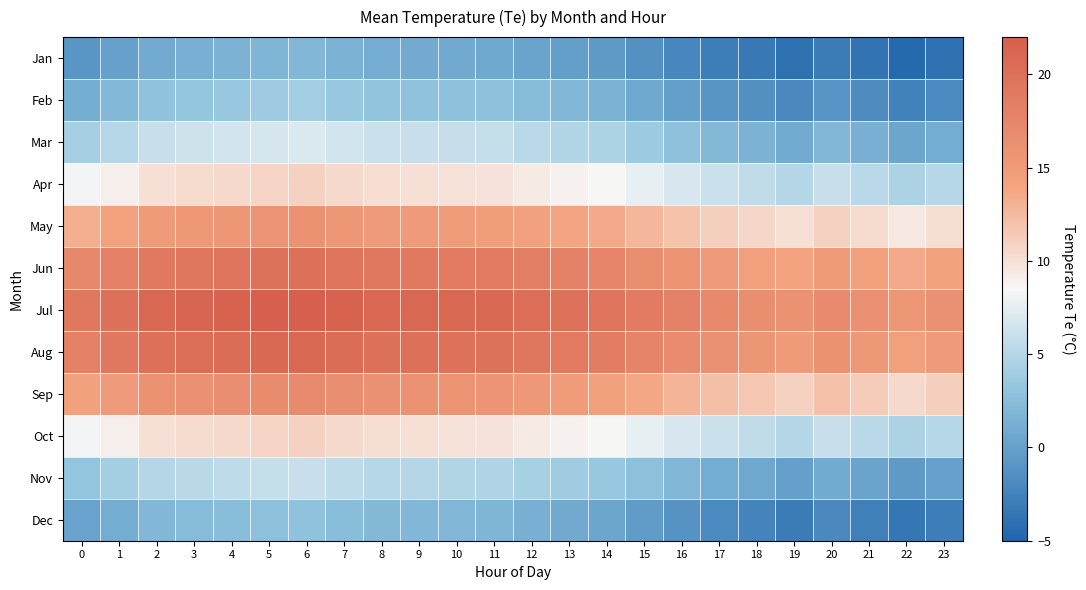

Reading left to right, what are all the values shown in this chart?

Jan: 0=-0.8	1=0.1	2=1.0	3=1.3	4=1.5	5=1.8	6=2.0	7=1.5	8=1.1	9=1.0	10=0.9	11=0.8	12=0.3	13=-0.1	14=-0.5	15=-1.3	16=-2.1	17=-2.9	18=-3.4	19=-4.0	20=-3.0	21=-3.7	22=-4.5	23=-3.9
Feb: 0=1.2	1=2.1	2=3.0	3=3.3	4=3.5	5=3.8	6=4.0	7=3.5	8=3.1	9=3.0	10=2.9	11=2.8	12=2.3	13=1.9	14=1.5	15=0.7	16=-0.1	17=-0.9	18=-1.4	19=-2.0	20=-1.0	21=-1.7	22=-2.5	23=-1.9
Mar: 0=4.2	1=5.1	2=6.0	3=6.3	4=6.5	5=6.8	6=7.0	7=6.5	8=6.1	9=6.0	10=5.9	11=5.8	12=5.3	13=4.9	14=4.5	15=3.7	16=2.9	17=2.1	18=1.6	19=1.0	20=2.0	21=1.3	22=0.5	23=1.1
Apr: 0=8.2	1=9.1	2=10.0	3=10.3	4=10.5	5=10.8	6=11.0	7=10.5	8=10.1	9=10.0	10=9.9	11=9.8	12=9.3	13=8.9	14=8.5	15=7.7	16=6.9	17=6.1	18=5.6	19=5.0	20=6.0	21=5.3	22=4.5	23=5.1
May: 0=13.2	1=14.1	2=15.0	3=15.3	4=15.5	5=15.8	6=16.0	7=15.5	8=15.1	9=15.0	10=14.9	11=14.8	12=14.3	13=13.9	14=13.5	15=12.7	16=11.9	17=11.1	18=10.6	19=10.0	20=11.0	21=10.3	22=9.5	23=10.1
Jun: 0=17.2	1=18.1	2=19.0	3=19.3	4=19.5	5=19.8	6=20.0	7=19.5	8=19.1	9=19.0	10=18.9	11=18.8	12=18.3	13=17.9	14=17.5	15=16.7	16=15.9	17=15.1	18=14.6	19=14.0	20=15.0	21=14.3	22=13.5	23=14.1
Jul: 0=19.2	1=20.1	2=21.0	3=21.3	4=21.5	5=21.8	6=22.0	7=21.5	8=21.1	9=21.0	10=20.9	11=20.8	12=20.3	13=19.9	14=19.5	15=18.7	16=17.9	17=17.1	18=16.6	19=16.0	20=17.0	21=16.3	22=15.5	23=16.1
Aug: 0=18.2	1=19.1	2=20.0	3=20.3	4=20.5	5=20.8	6=21.0	7=20.5	8=20.1	9=20.0	10=19.9	11=19.8	12=19.3	13=18.9	14=18.5	15=17.7	16=16.9	17=16.1	18=15.6	19=15.0	20=16.0	21=15.3	22=14.5	23=15.1
Sep: 0=14.2	1=15.1	2=16.0	3=16.3	4=16.5	5=16.8	6=17.0	7=16.5	8=16.1	9=16.0	10=15.9	11=15.8	12=15.3	13=14.9	14=14.5	15=13.7	16=12.9	17=12.1	18=11.6	19=11.0	20=12.0	21=11.3	22=10.5	23=11.1
Oct: 0=8.2	1=9.1	2=10.0	3=10.3	4=10.5	5=10.8	6=11.0	7=10.5	8=10.1	9=10.0	10=9.9	11=9.8	12=9.3	13=8.9	14=8.5	15=7.7	16=6.9	17=6.1	18=5.6	19=5.0	20=6.0	21=5.3	22=4.5	23=5.1
Nov: 0=3.2	1=4.1	2=5.0	3=5.3	4=5.5	5=5.8	6=6.0	7=5.5	8=5.1	9=5.0	10=4.9	11=4.8	12=4.3	13=3.9	14=3.5	15=2.7	16=1.9	17=1.1	18=0.6	19=0.0	20=1.0	21=0.3	22=-0.5	23=0.1
Dec: 0=0.2	1=1.1	2=2.0	3=2.3	4=2.5	5=2.8	6=3.0	7=2.5	8=2.1	9=2.0	10=1.9	11=1.8	12=1.3	13=0.9	14=0.5	15=-0.3	16=-1.1	17=-1.9	18=-2.4	19=-3.0	20=-2.0	21=-2.7	22=-3.5	23=-2.9